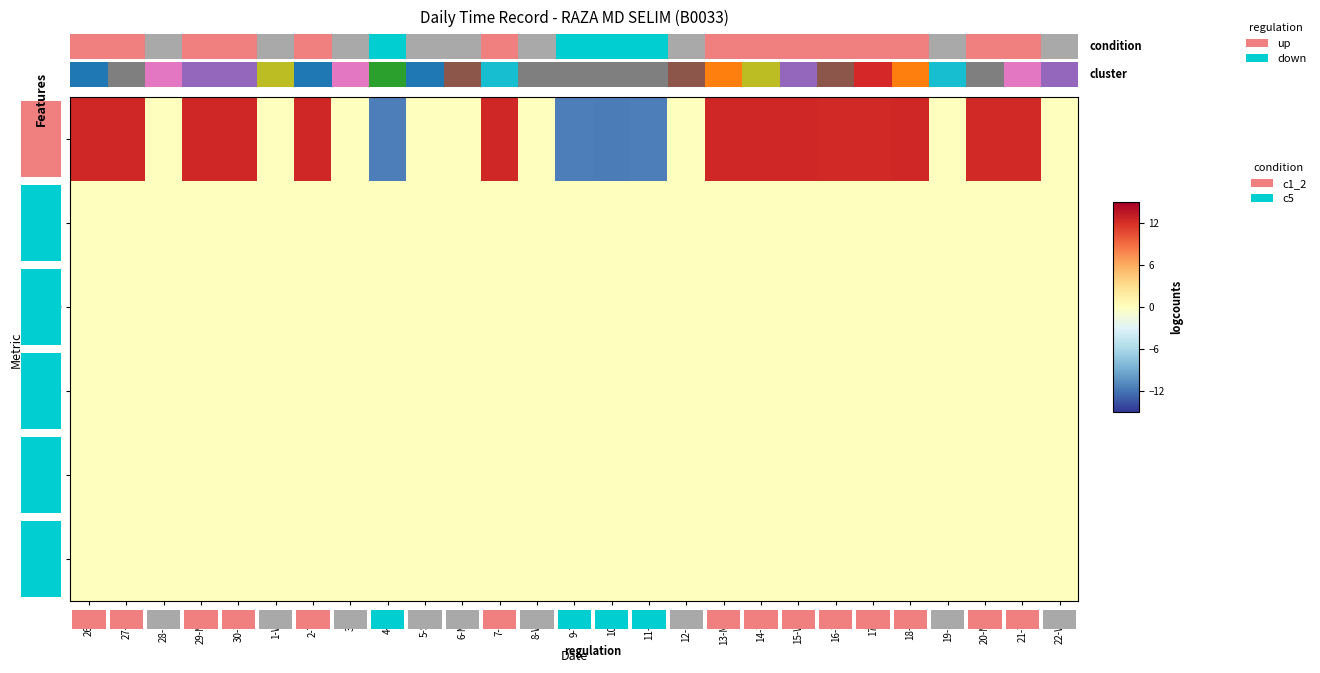

The Low series shows -4.7 at 10-Fri. True or false?

False